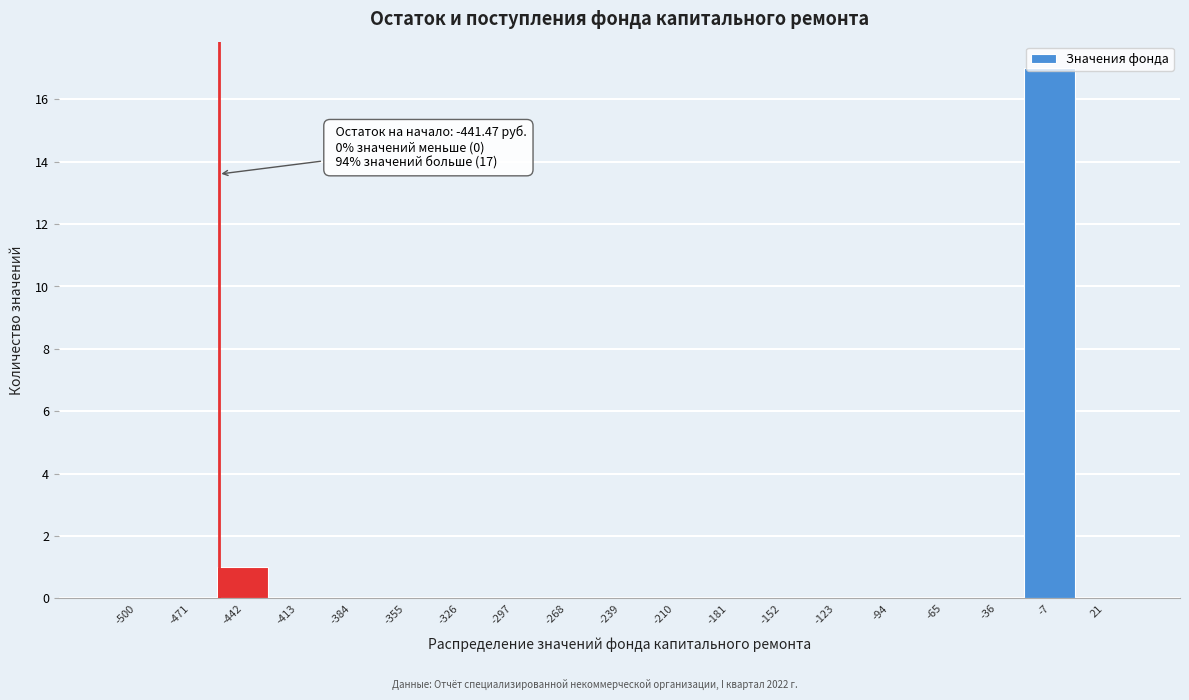

What is the sum of all values?

18